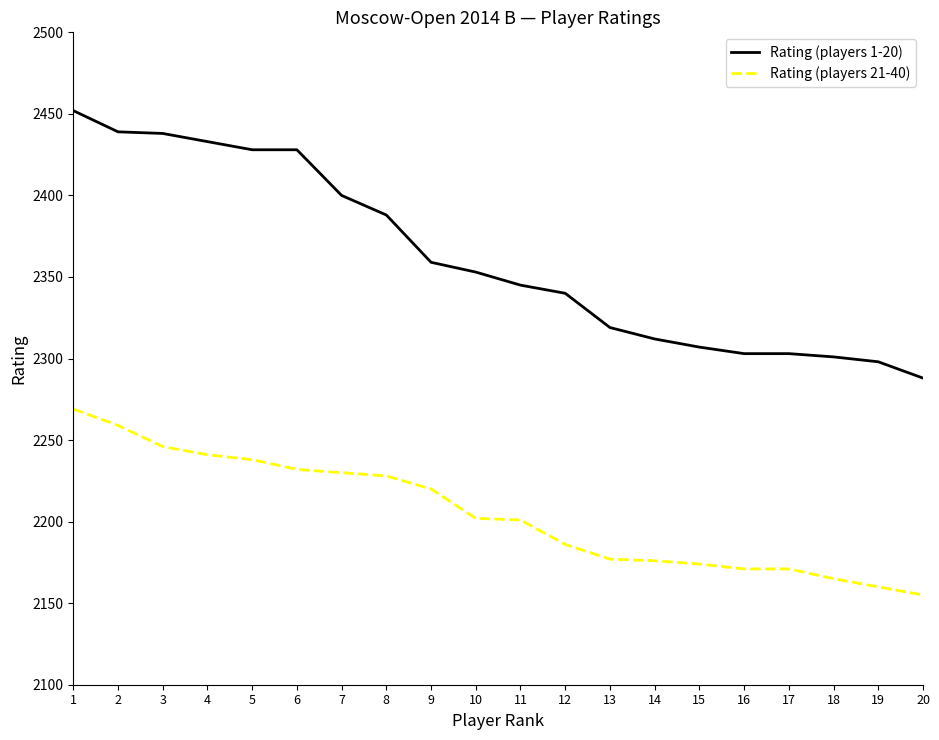

Rank the series by their maximum value, from lowest to highest.

Rating (players 21-40), Rating (players 1-20)